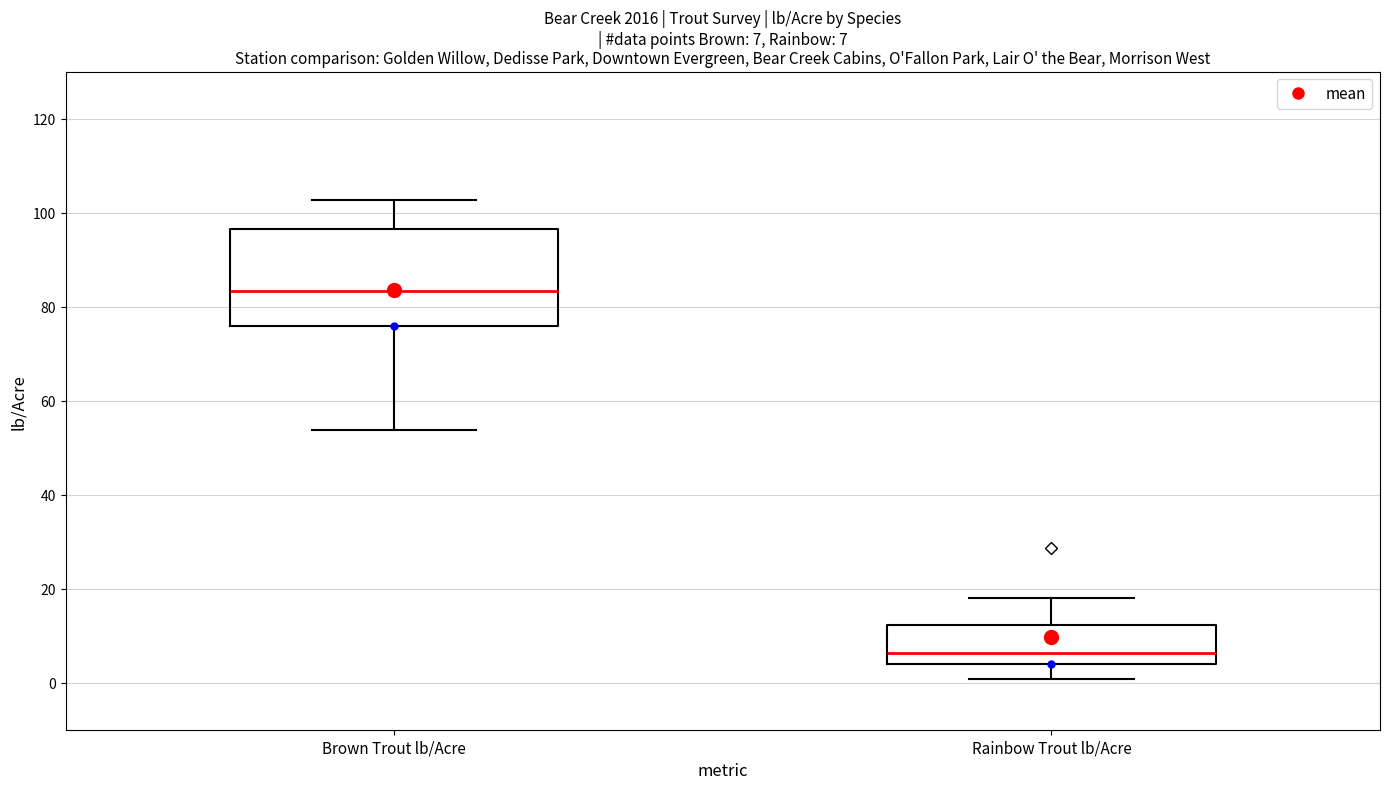

Comparing the boxes themselves (not the whiskers), which one is the tallest?

Brown Trout lb/Acre